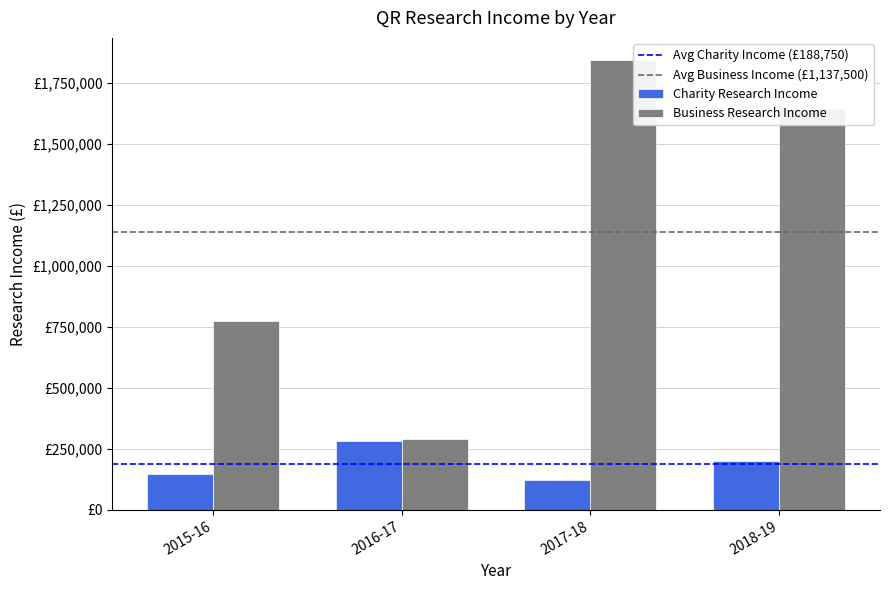

Read the Business Research Income value at 2015-16, to the nearest 100.

774000